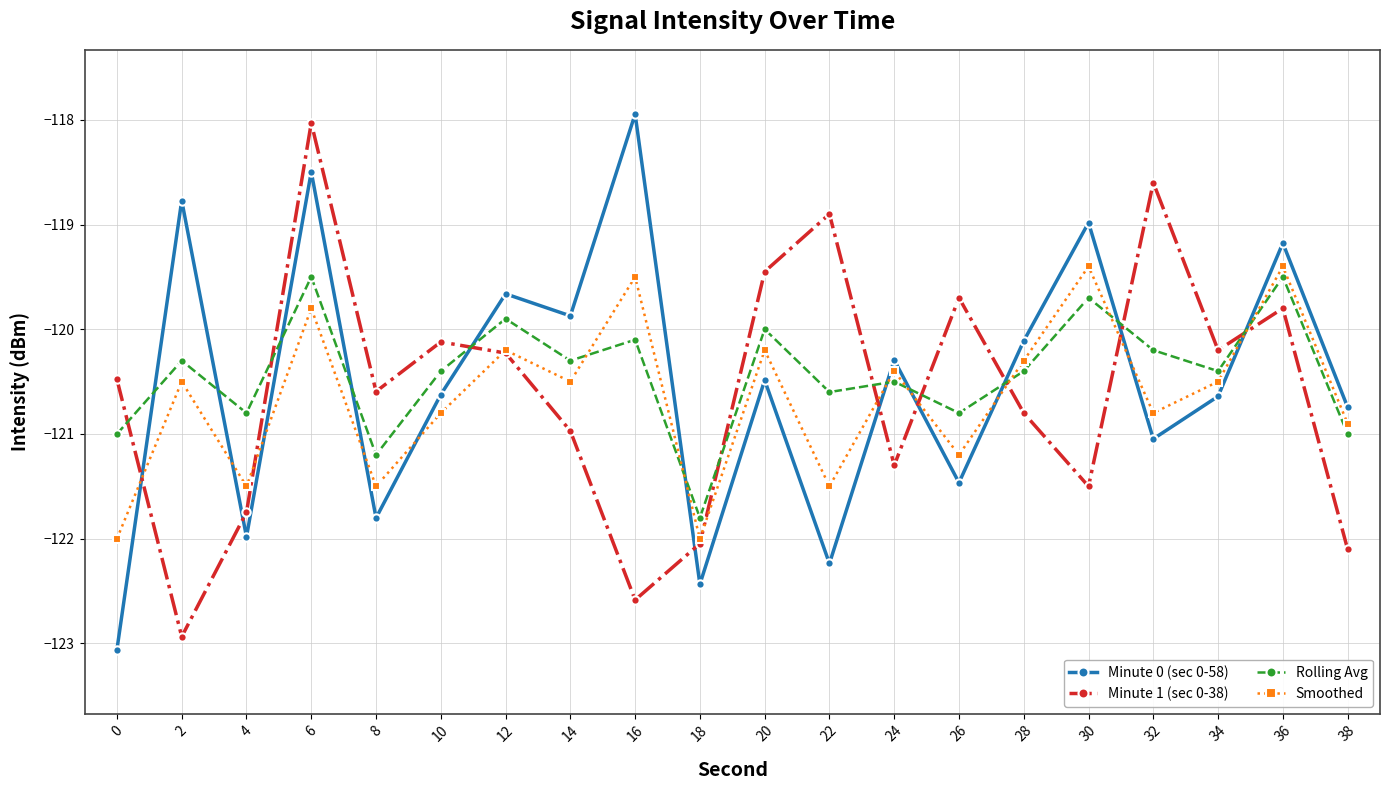

Which series ends up on top after the final intersection of Smoothed and Minute 1 (sec 0-38)?

Smoothed